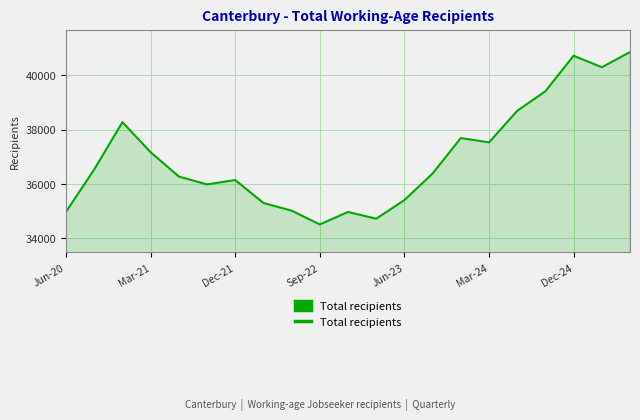

What is the difference between the maximum and minimum values?

6360